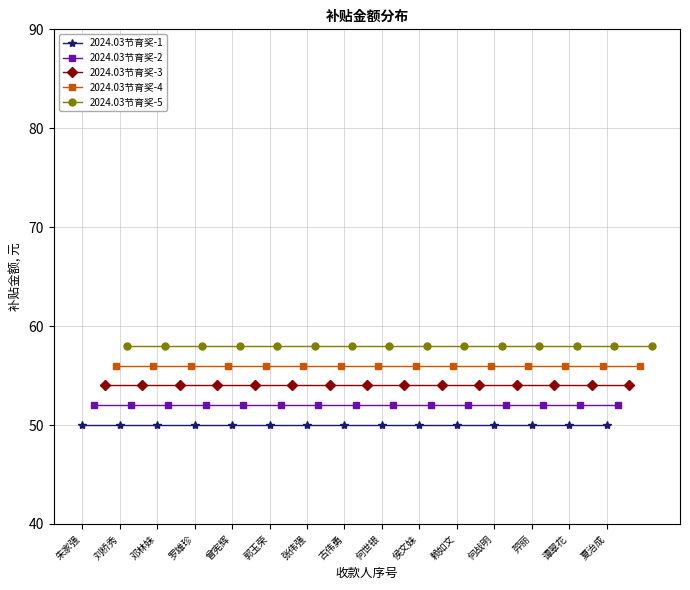

Reading left to right, what are all the values shown in this chart?

2024.03节育奖-1: 50	50	50	50	50	50	50	50	50	50	50	50	50	50	50
2024.03节育奖-2: 52	52	52	52	52	52	52	52	52	52	52	52	52	52	52
2024.03节育奖-3: 54	54	54	54	54	54	54	54	54	54	54	54	54	54	54
2024.03节育奖-4: 56	56	56	56	56	56	56	56	56	56	56	56	56	56	56
2024.03节育奖-5: 58	58	58	58	58	58	58	58	58	58	58	58	58	58	58